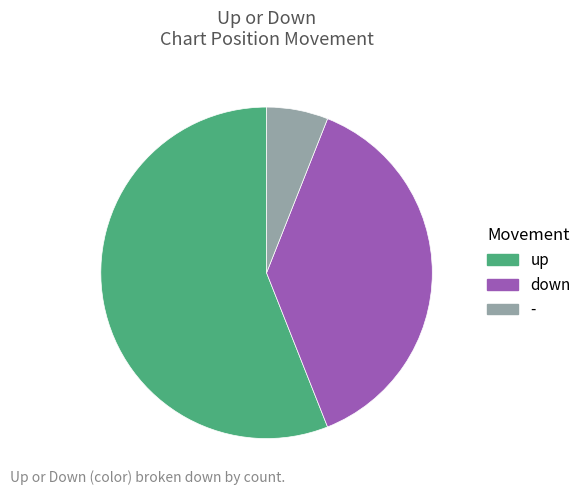

Count the number of slices in the pie.

3